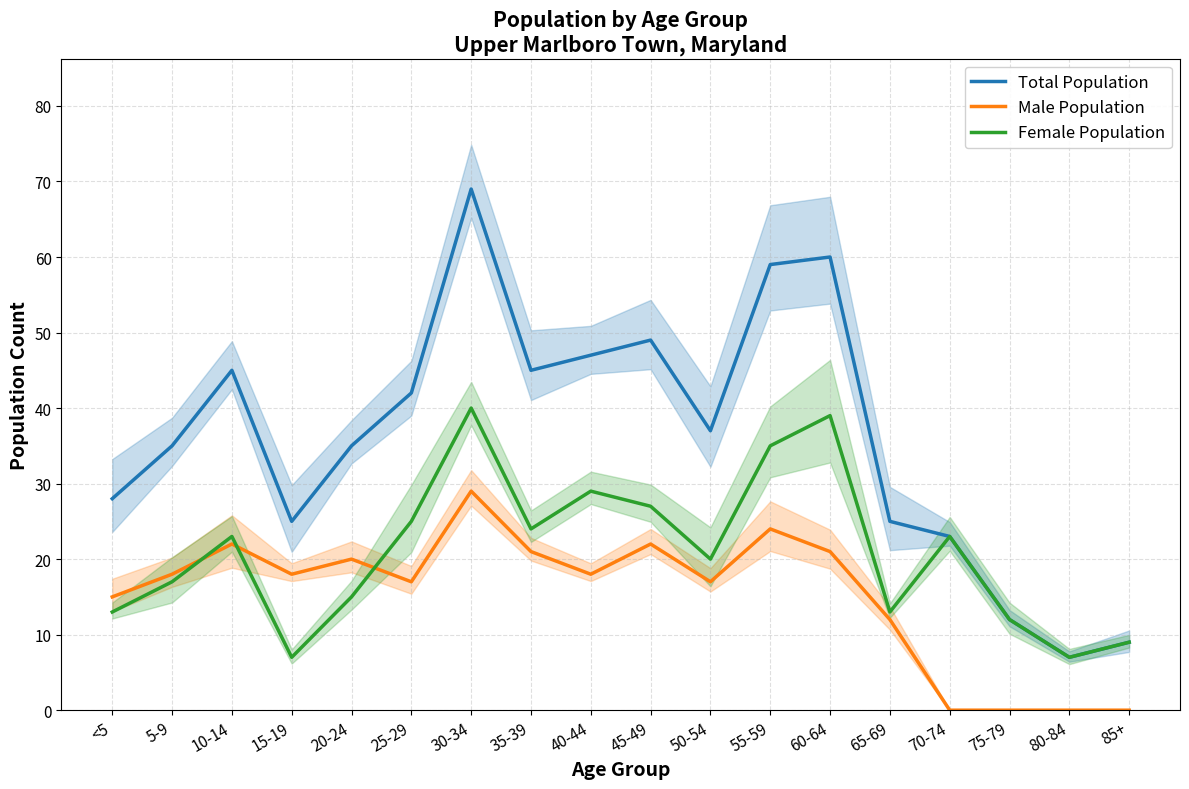

How many data points does each series have?

18